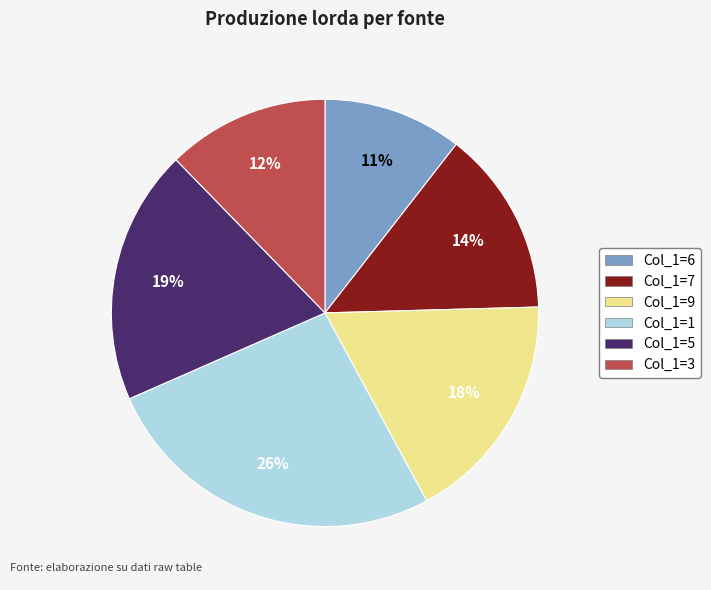

How many slices are in this pie chart?

6